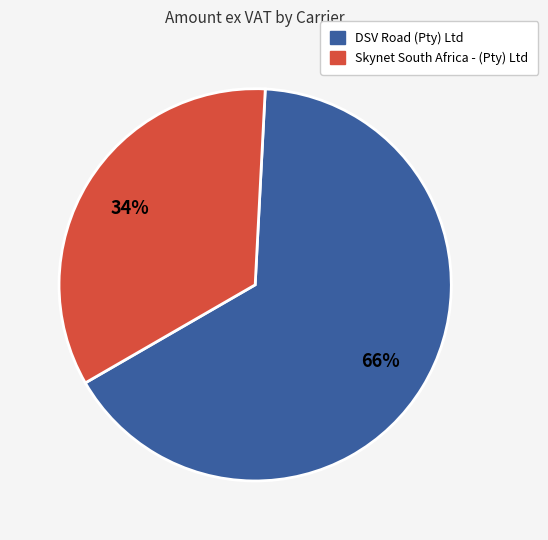

Which category has the smallest portion of the pie?

Skynet South Africa - (Pty) Ltd